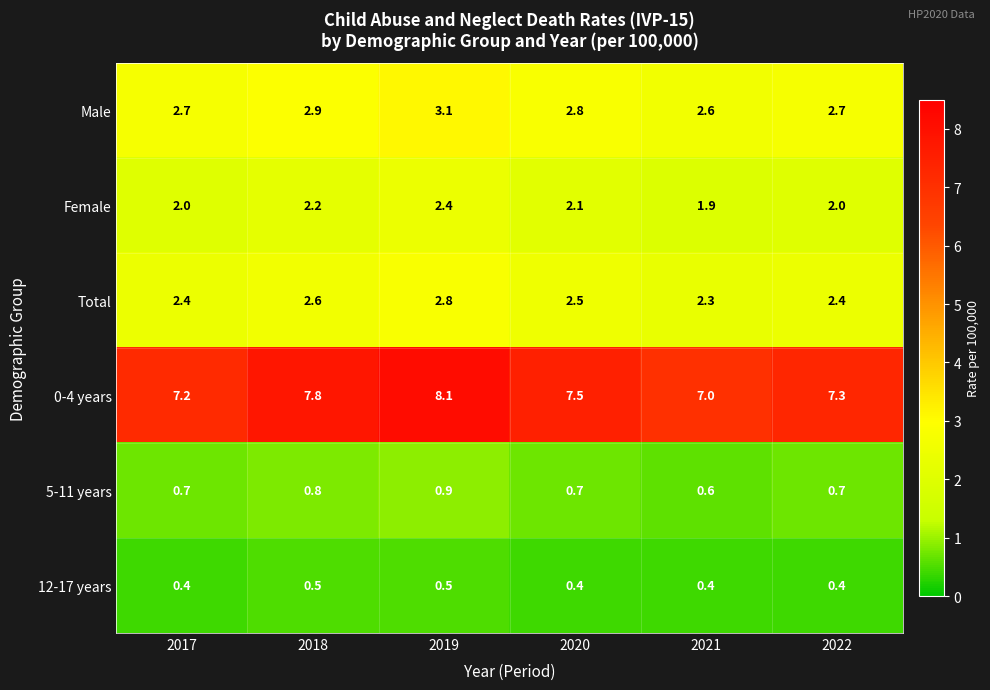

Between 2020 and 2021, which series saw the biggest shift?

0-4 years